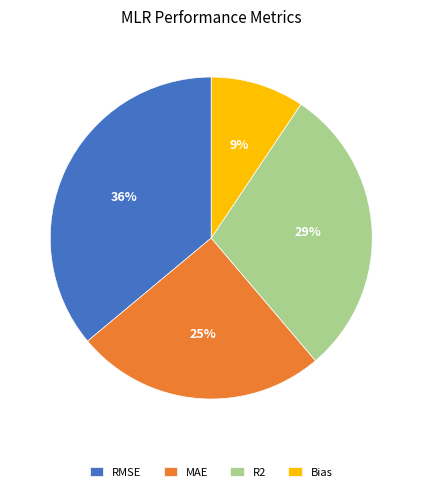

Is RMSE the majority of the pie?

No